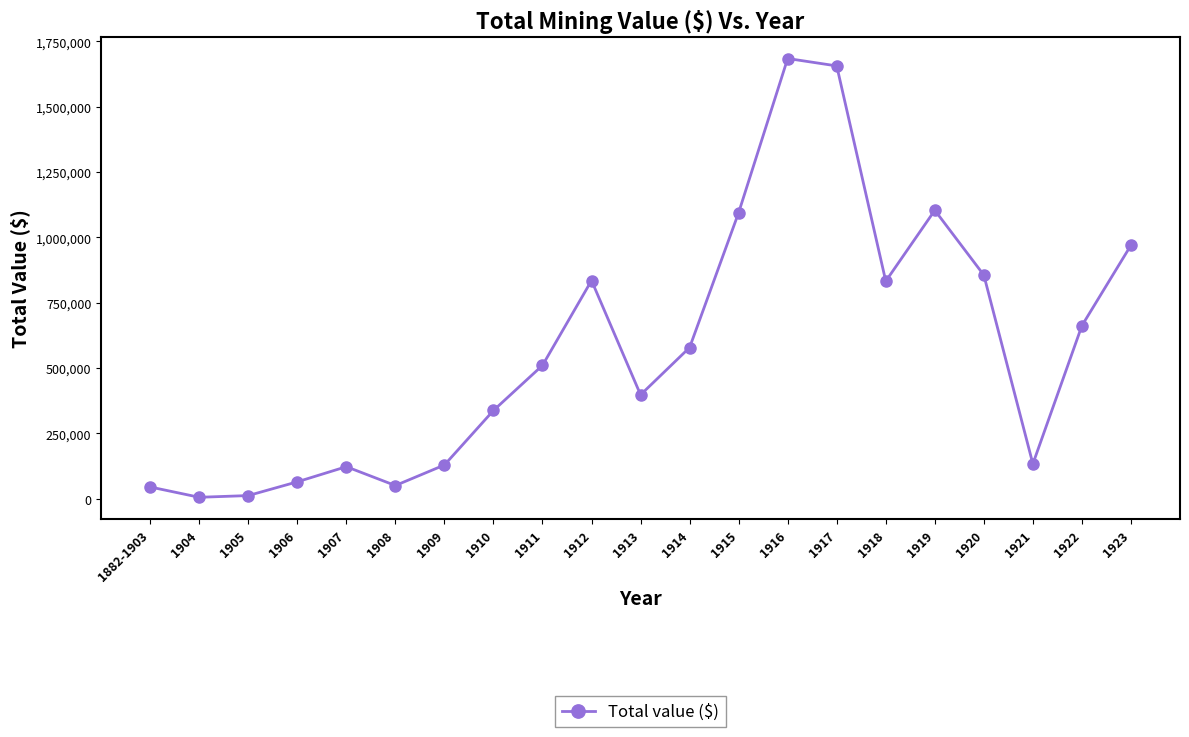

Does the chart have visible grid lines?

No